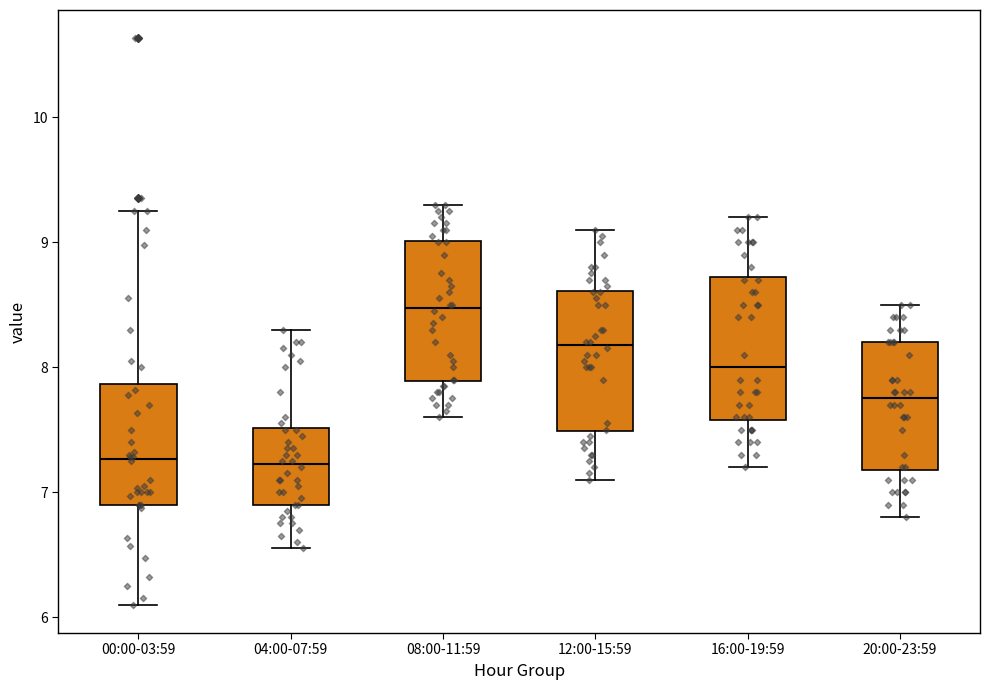

Reading left to right, transcribe this box plot: for each box, give where its median line is, the range the box spans, and where its two whiskers end, as read against the y-axis. The values are not printed on the chart, so give them approximately, as read against the axis.

00:00-03:59: median 7.3, box 6.9 to 7.9, whiskers 6.1 to 9.3
04:00-07:59: median 7.2, box 6.9 to 7.5, whiskers 6.6 to 8.3
08:00-11:59: median 8.5, box 7.9 to 9.0, whiskers 7.6 to 9.3
12:00-15:59: median 8.2, box 7.5 to 8.6, whiskers 7.1 to 9.1
16:00-19:59: median 8.0, box 7.6 to 8.7, whiskers 7.2 to 9.2
20:00-23:59: median 7.8, box 7.2 to 8.2, whiskers 6.8 to 8.5